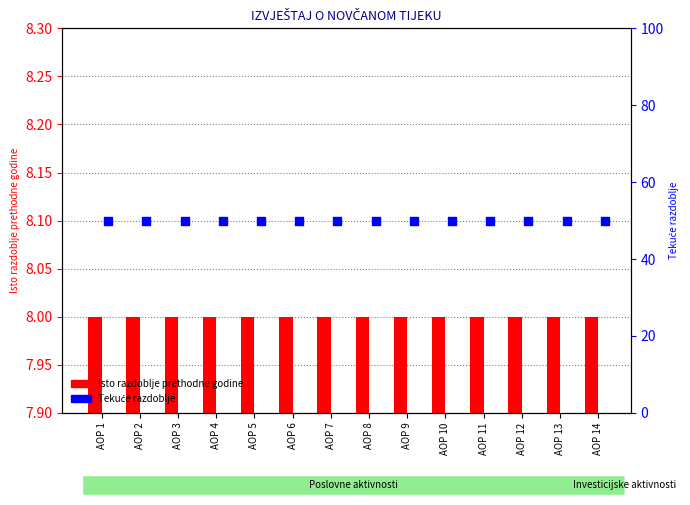

At which category is the sum across all series the highest?

AOP 1